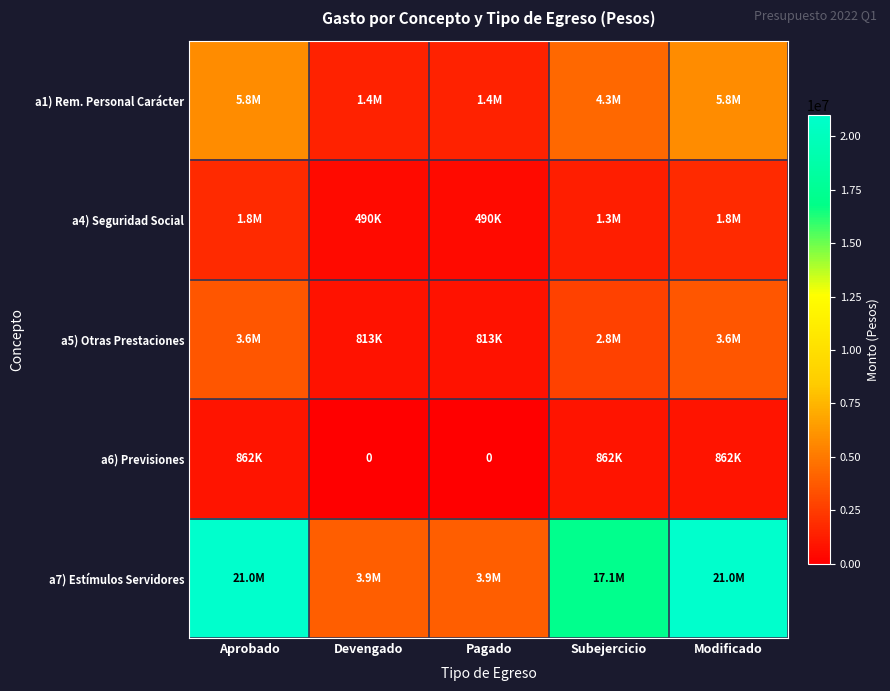

True or false: a1) Rem. Personal Carácter has a value of 8409242.5 at Modificado.

False